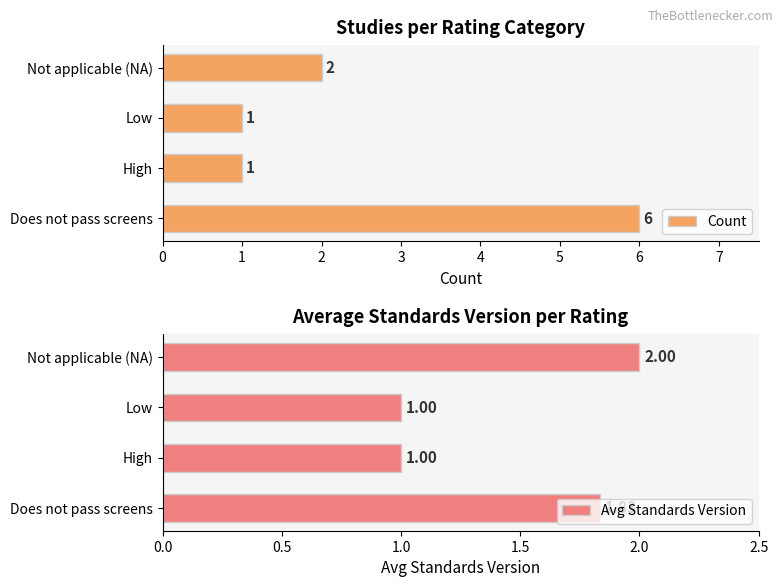

How many bars are there in total?

8